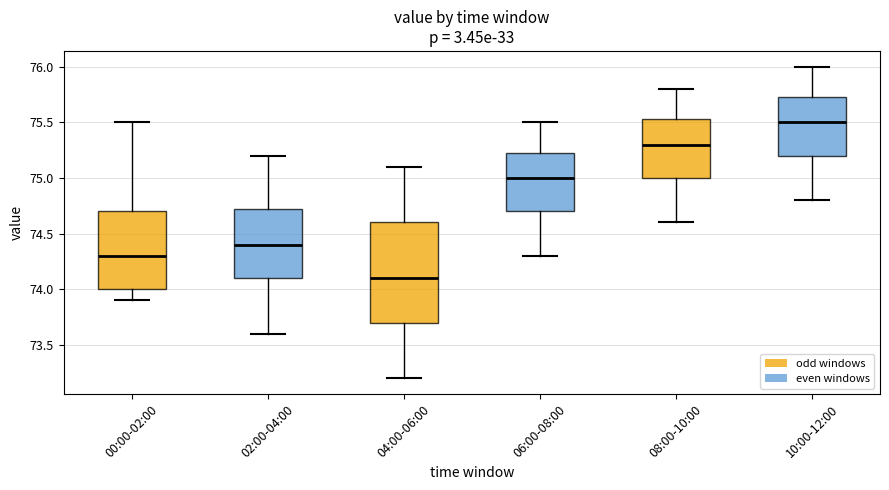

Where does the lower whisker of the box for 08:00-10:00 end on the y-axis? The values are not printed on the chart, so give them approximately, as read against the axis.

74.60